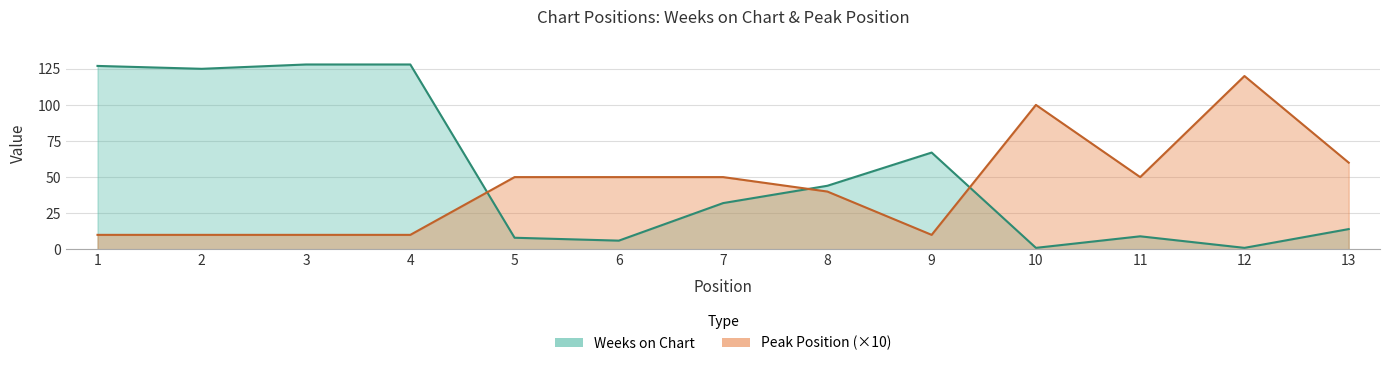

What is the sum of the Weeks on Chart values at 4 and 13?

142